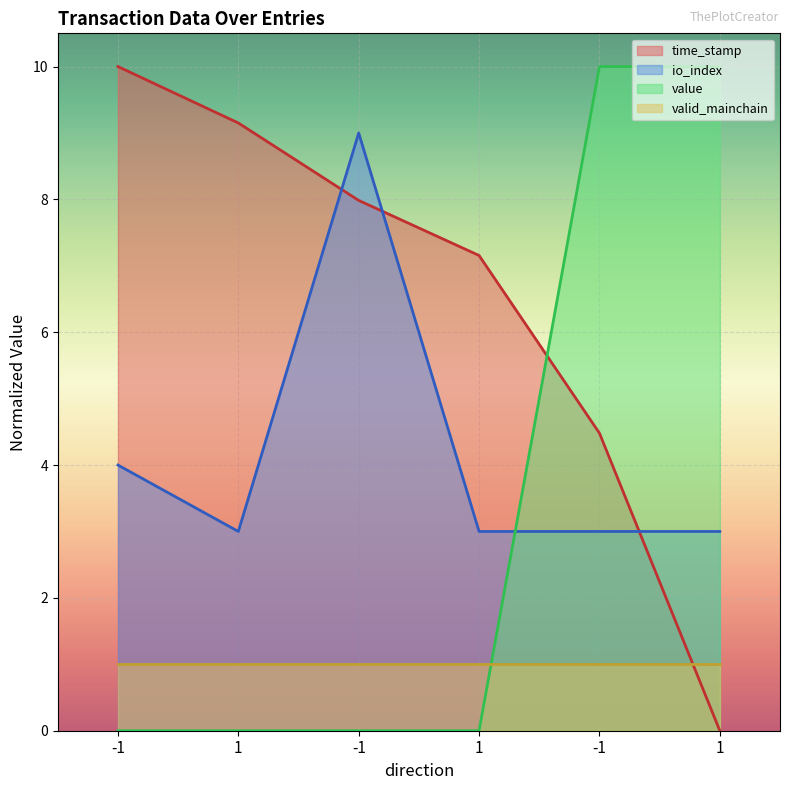

What is the total value across all series at 1?

12.2